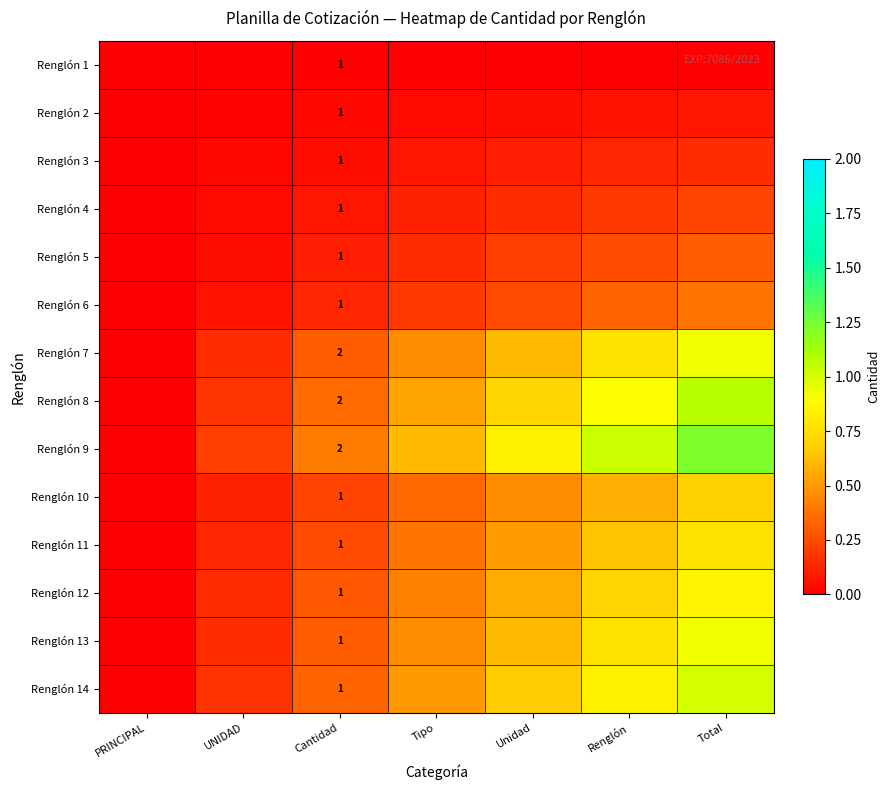

Which series has the largest range (max minus min)?

Renglón 9